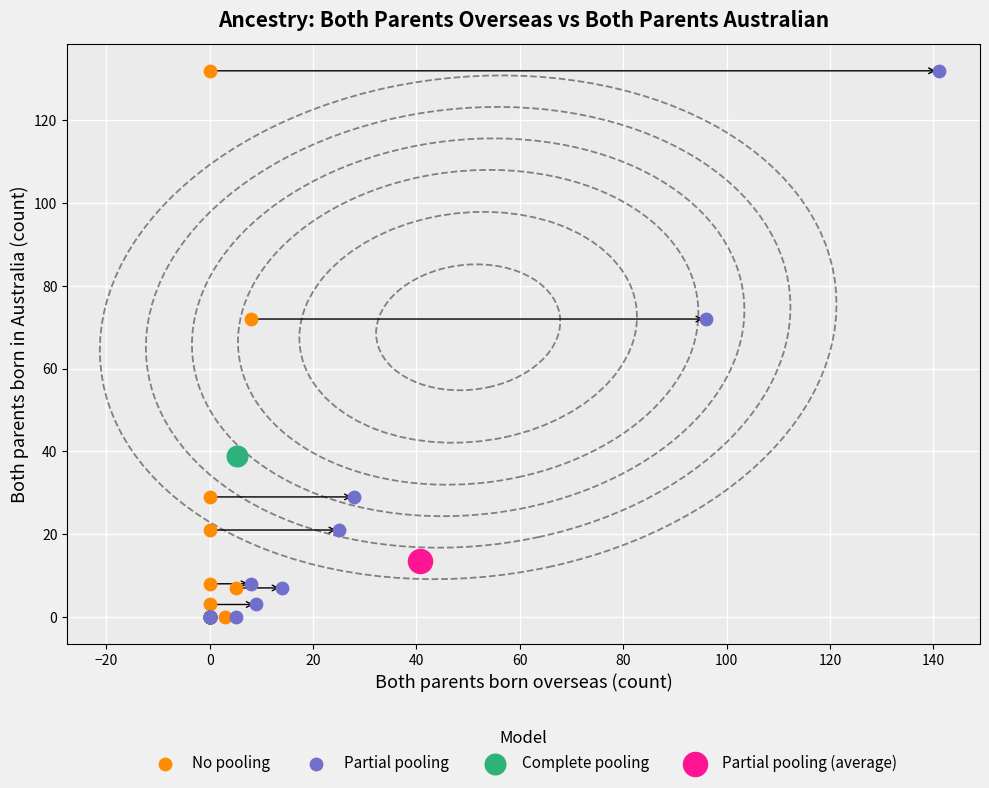

What are all the series names shown in the legend?

No pooling, Partial pooling, Complete pooling, Partial pooling (average)